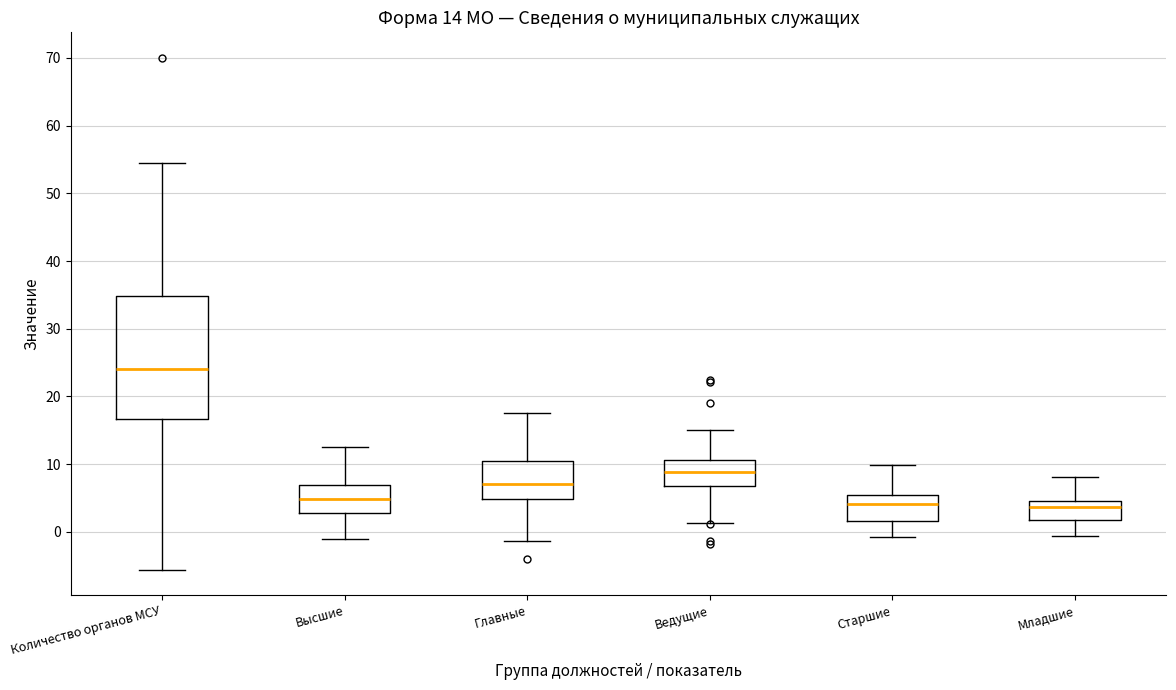

Which box is the tallest, from its lower edge to its upper edge?

Количество органов МСУ